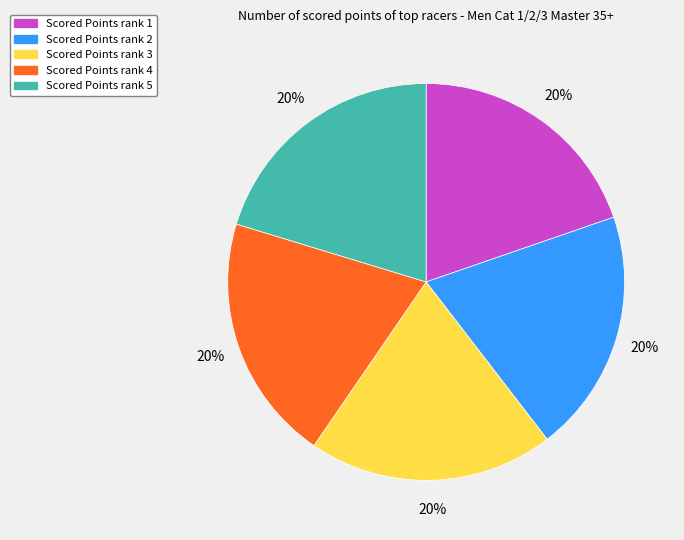

To the nearest percent, what is the average slice percentage?

20%